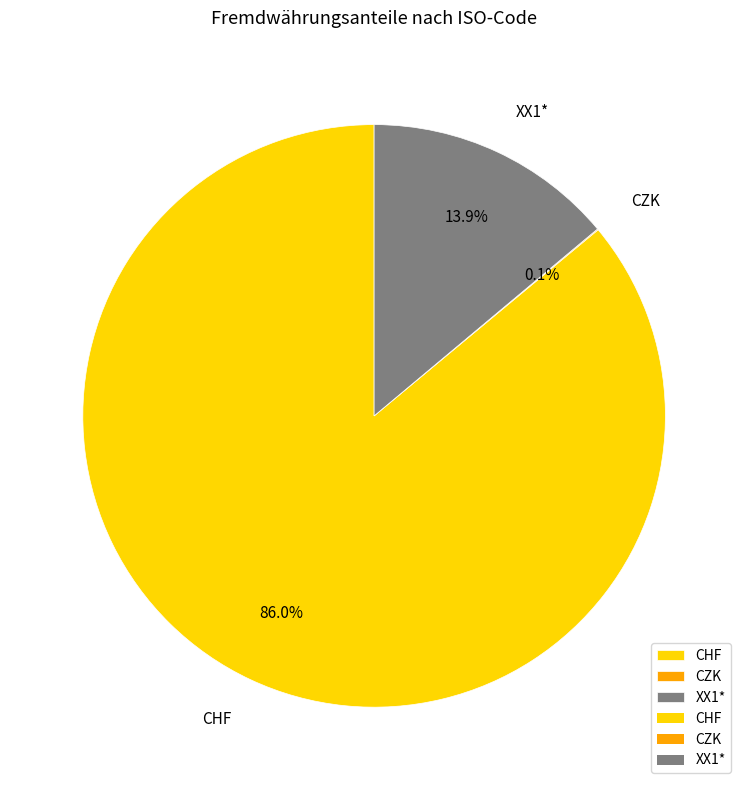

What percentage is NOT represented by XX1*?

86.1%